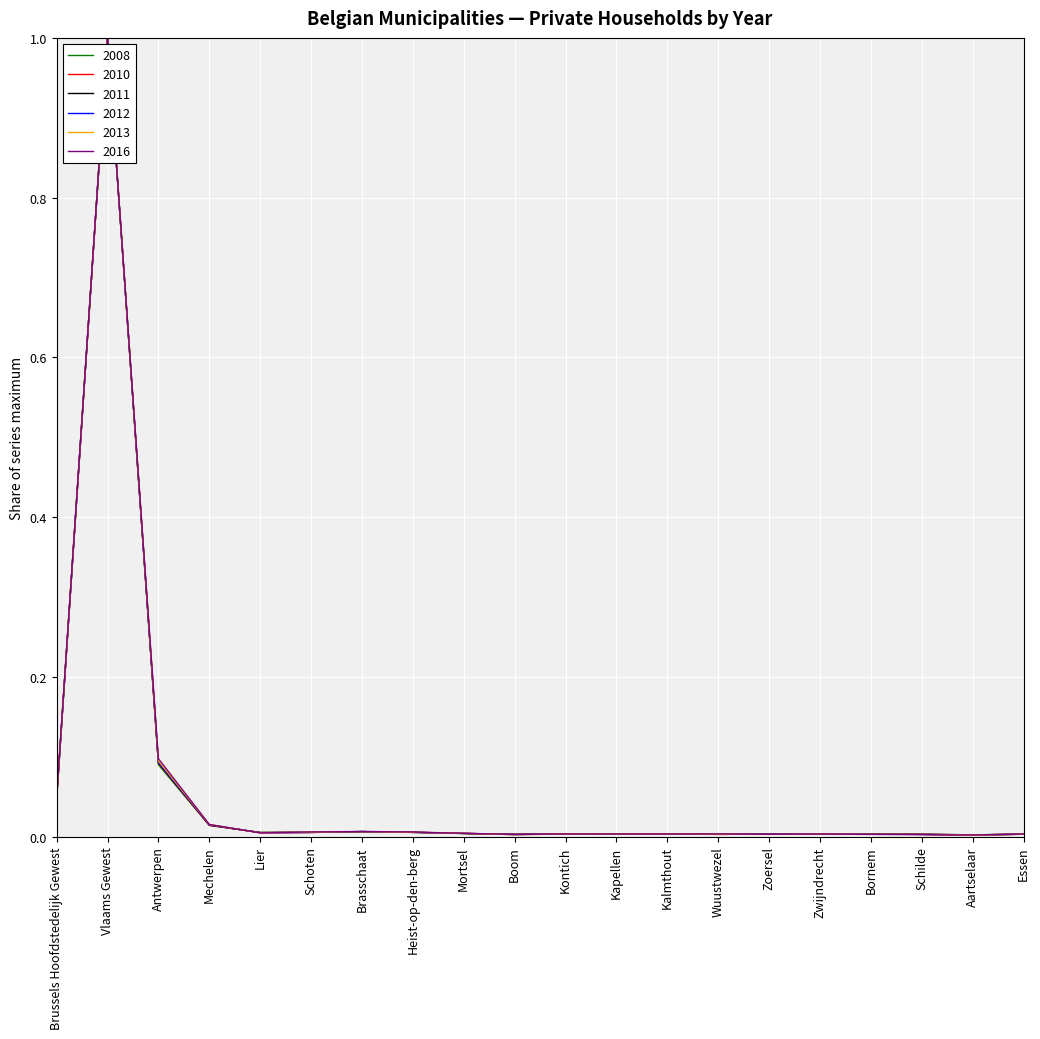

The value of 2008 at Boom is 0.0. True or false?

True